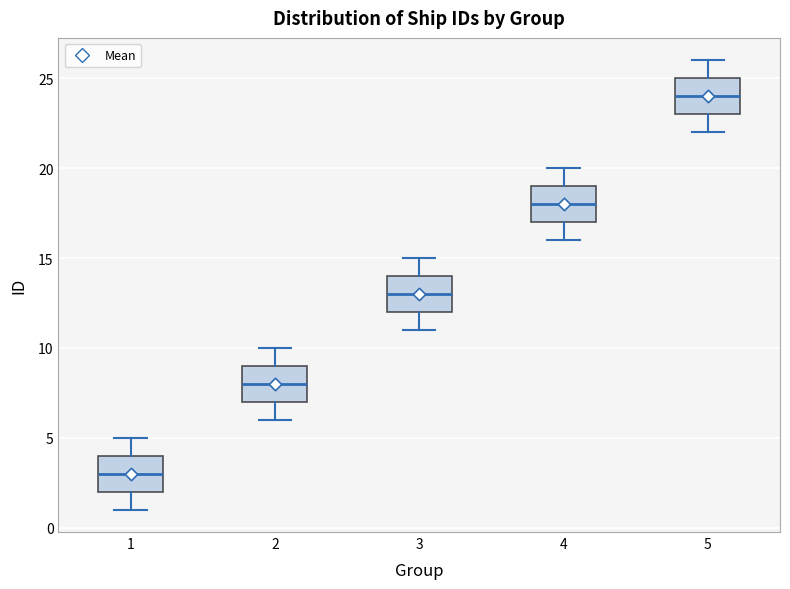

Reading left to right, read every box against the y-axis: the position of its median line, the range the box covers, and the ends of its whiskers. The values are not printed on the chart, so give them approximately, as read against the axis.

1: median 3, box 2 to 4, whiskers 1 to 5
2: median 8, box 7 to 9, whiskers 6 to 10
3: median 13, box 12 to 14, whiskers 11 to 15
4: median 18, box 17 to 19, whiskers 16 to 20
5: median 24, box 23 to 25, whiskers 22 to 26